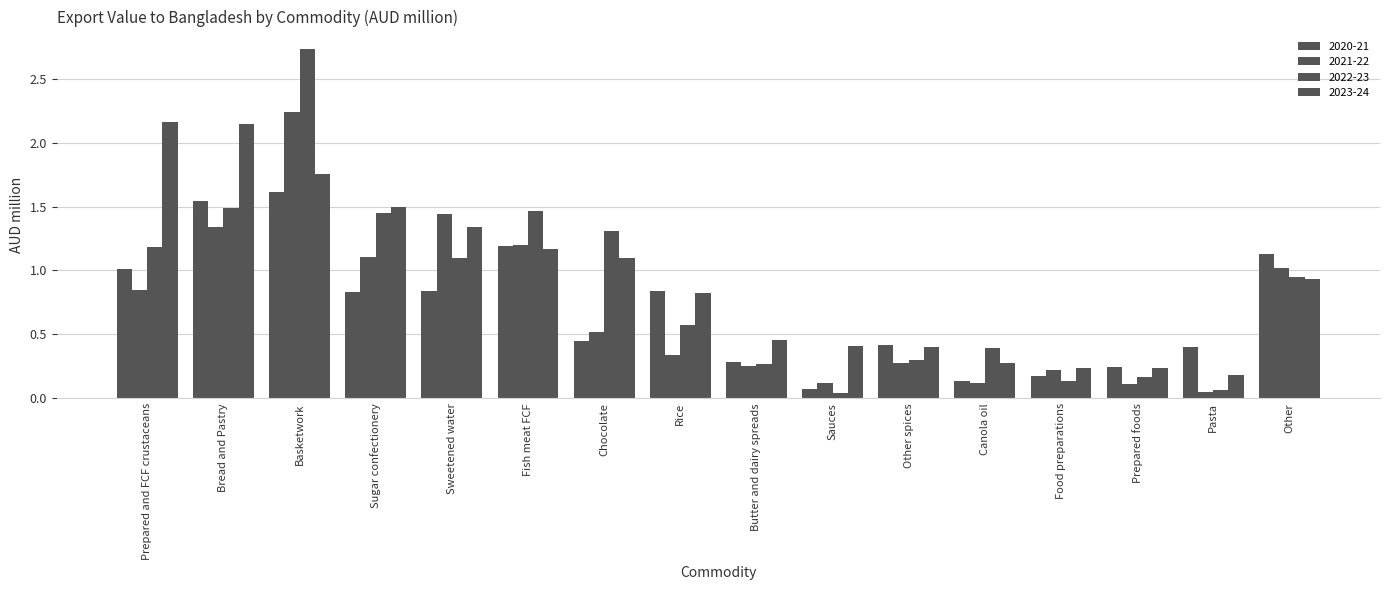

What is the total value across all series at Prepared and FCF crustaceans?

5.2